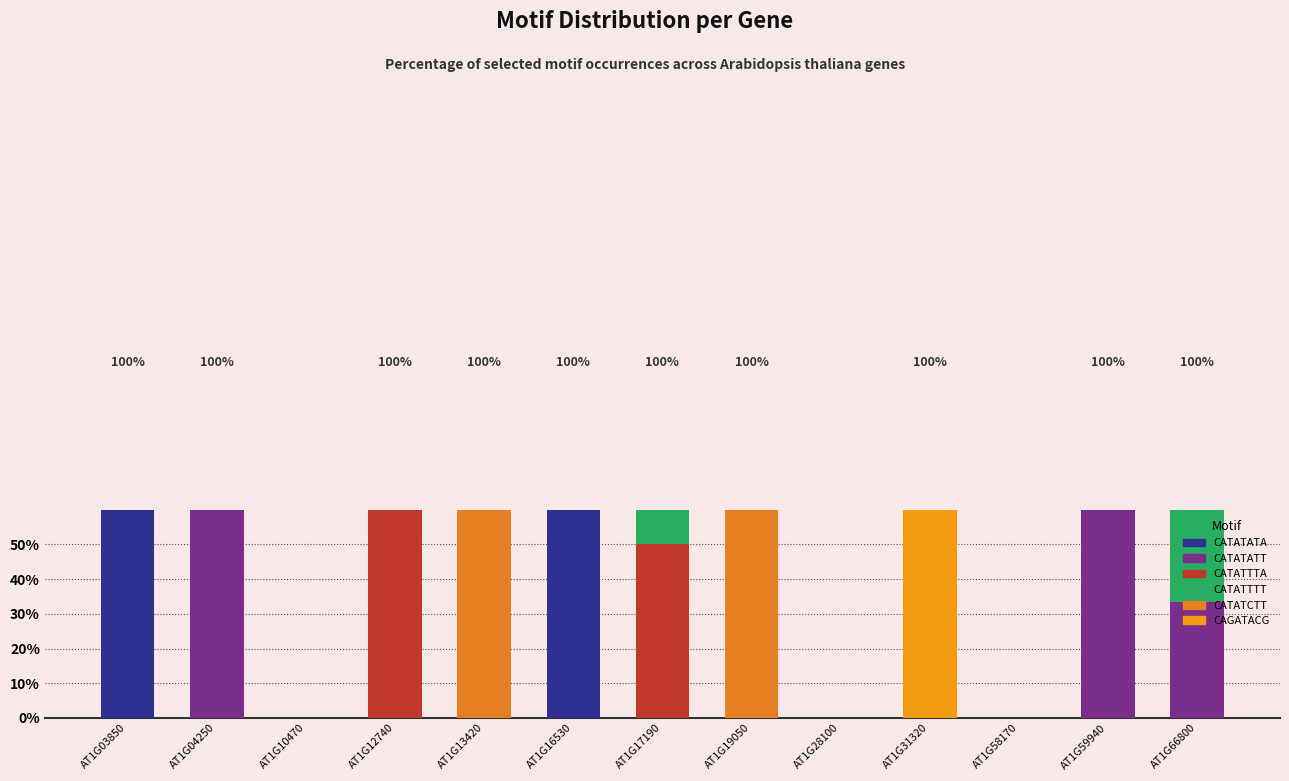

Which series has the widest spread of values?

CATATCTT